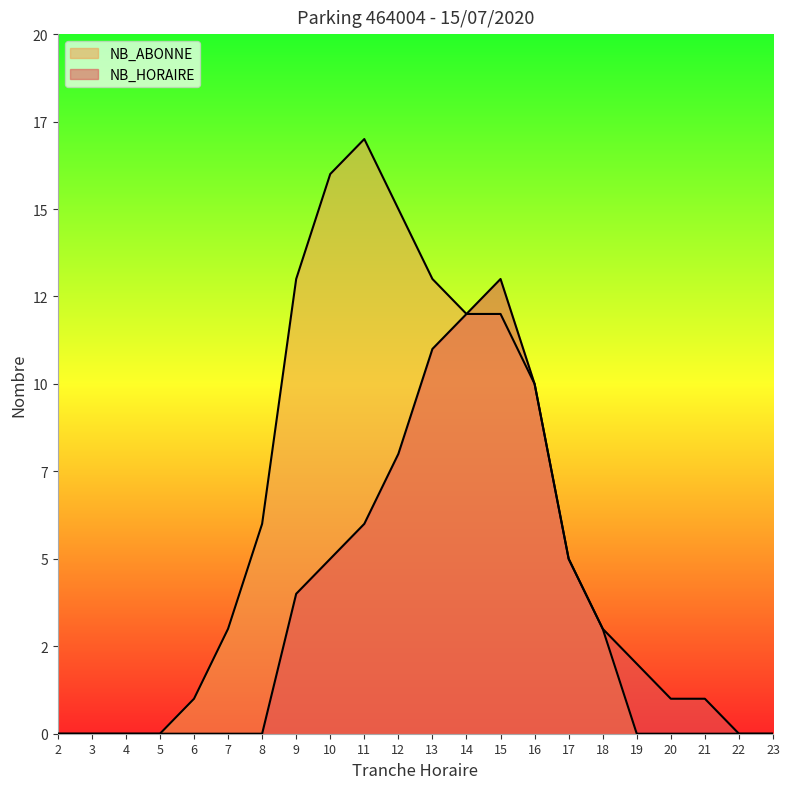

How many lines are shown in the chart?

2